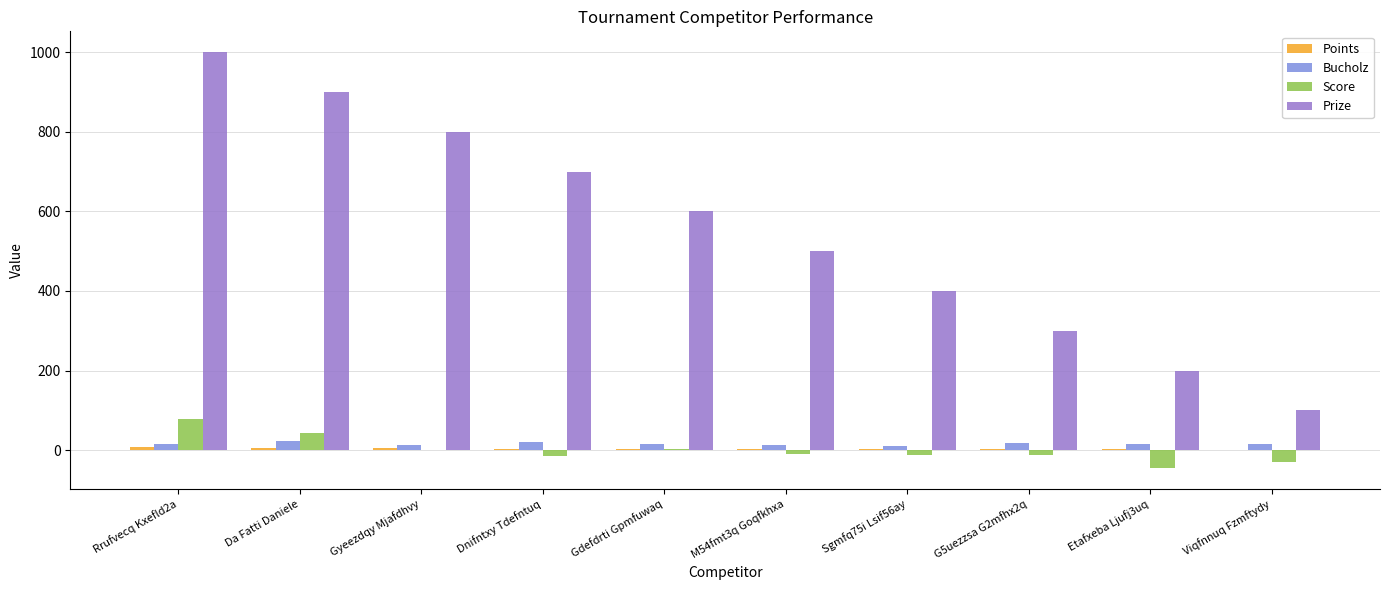

Where is Score nearest to the value 16?

Gdefdrti Gpmfuwaq